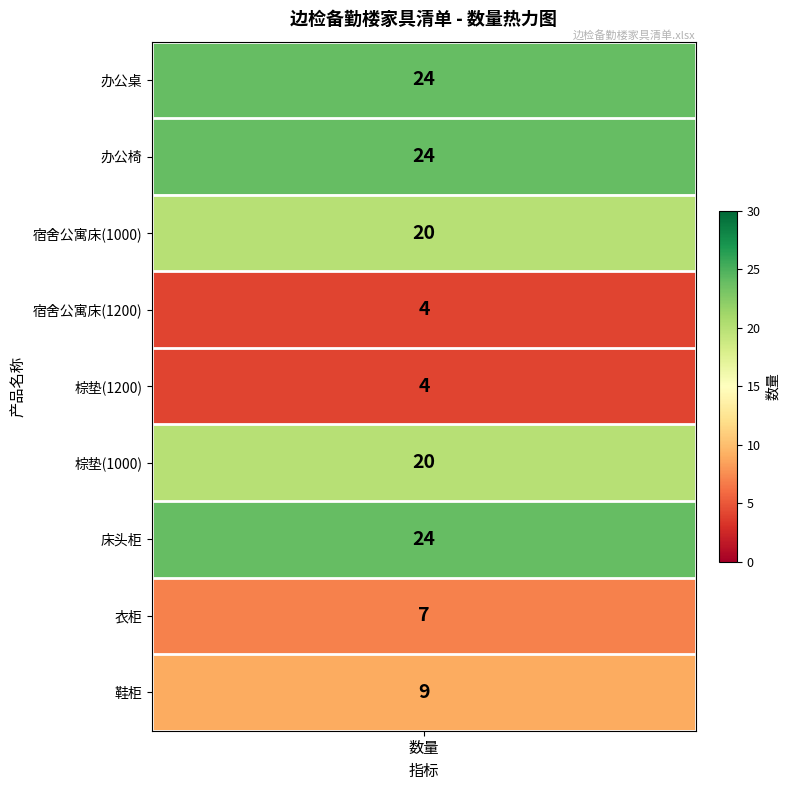

Which has a higher value, 办公桌 or 棕垫(1200)?

办公桌